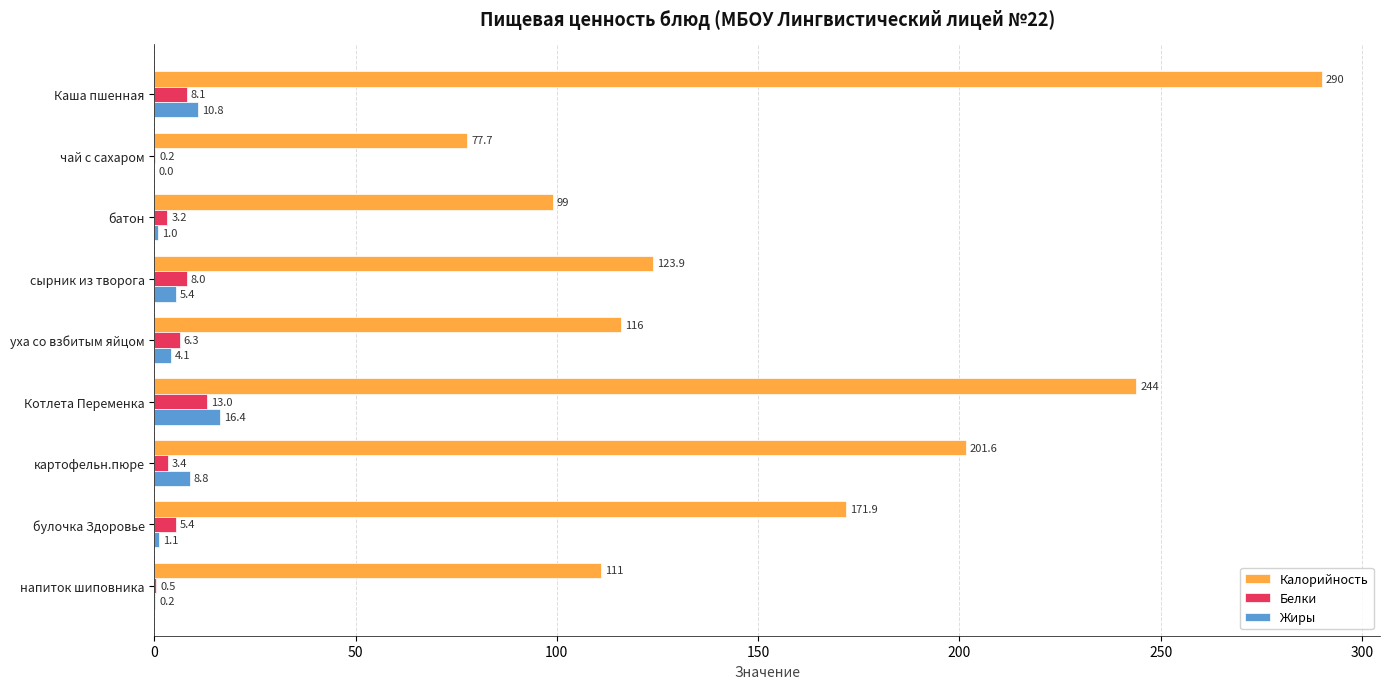

What is the sum of the Белки values at напиток шиповника and сырник из творога?

8.5